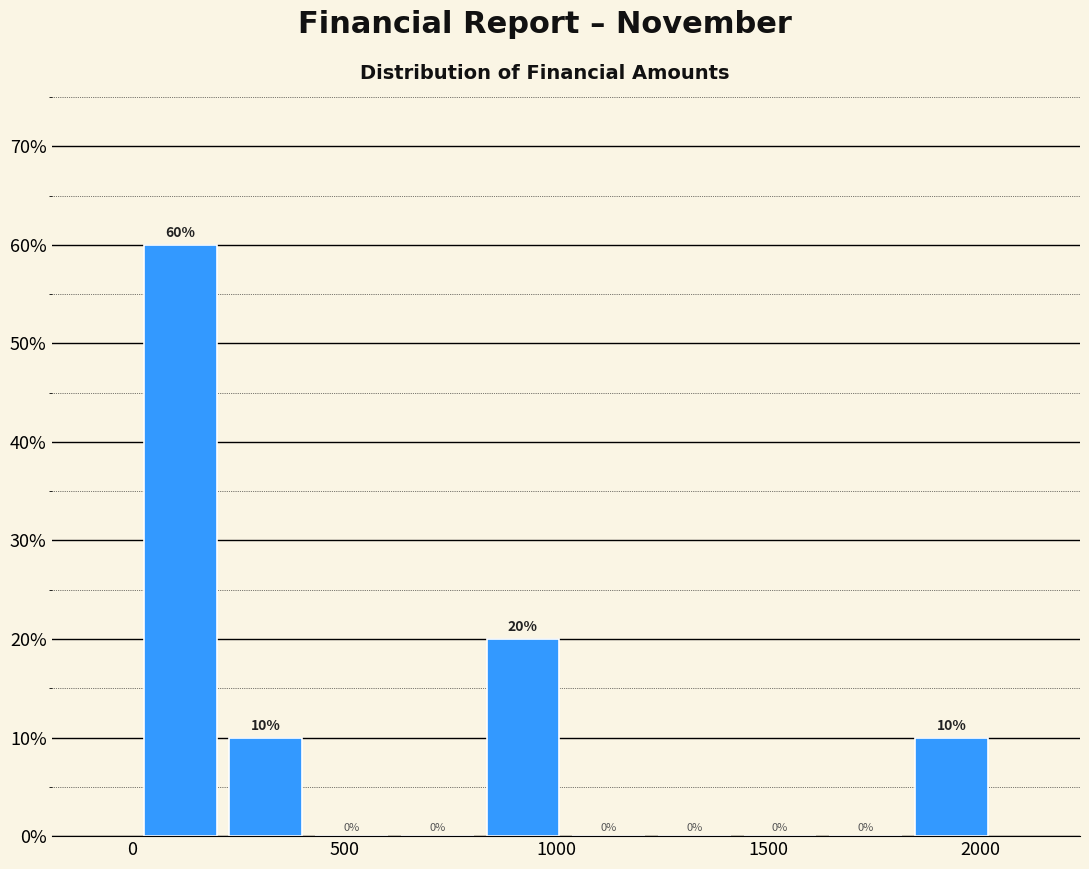

Reading left to right, transcribe this chart: for each bar, give the range it covers on the x-axis and its height. The bar edges are not printed on the chart, so give them approximately, as read against the axis.

0 to 200: 60
200 to 400: 10
400 to 600: 0
600 to 800: 0
800 to 1000: 20
1000 to 1200: 0
1200 to 1450: 0
1450 to 1650: 0
1650 to 1850: 0
1850 to 2050: 10